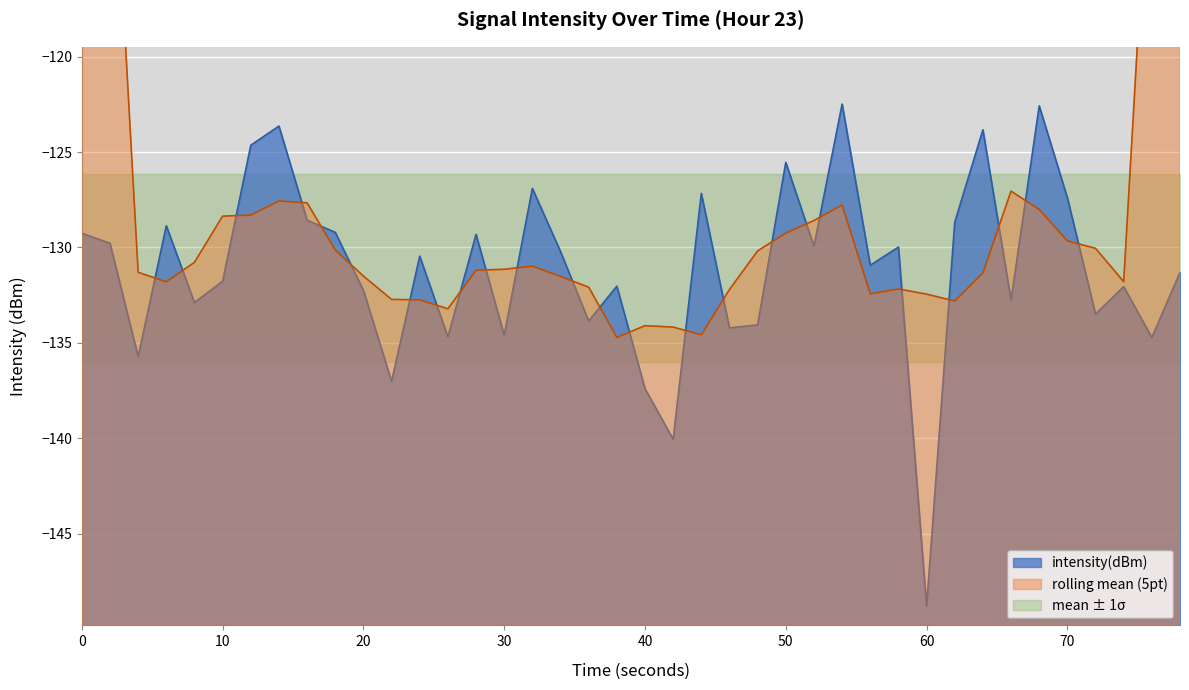

Which category has the lowest value in the intensity(dBm) series?

60